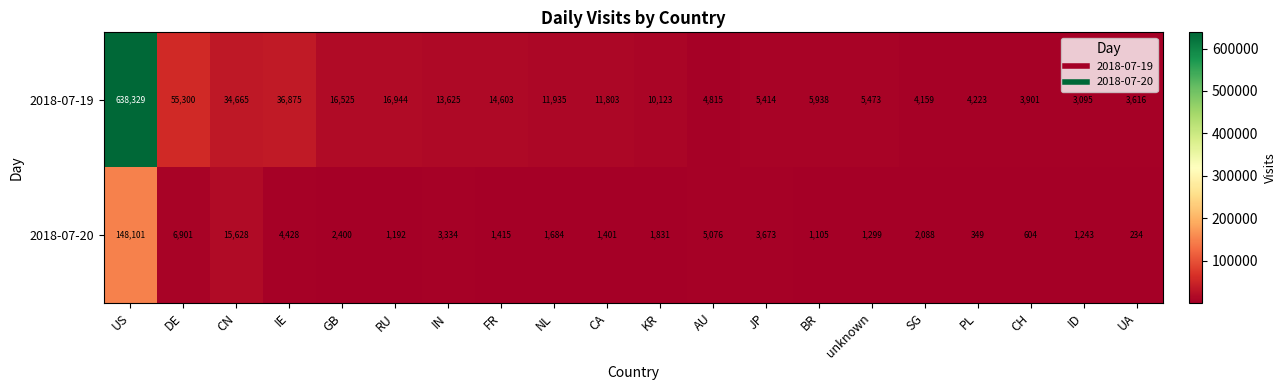

What value does the 2018-07-19 series have at SG, to the nearest 50?

4150